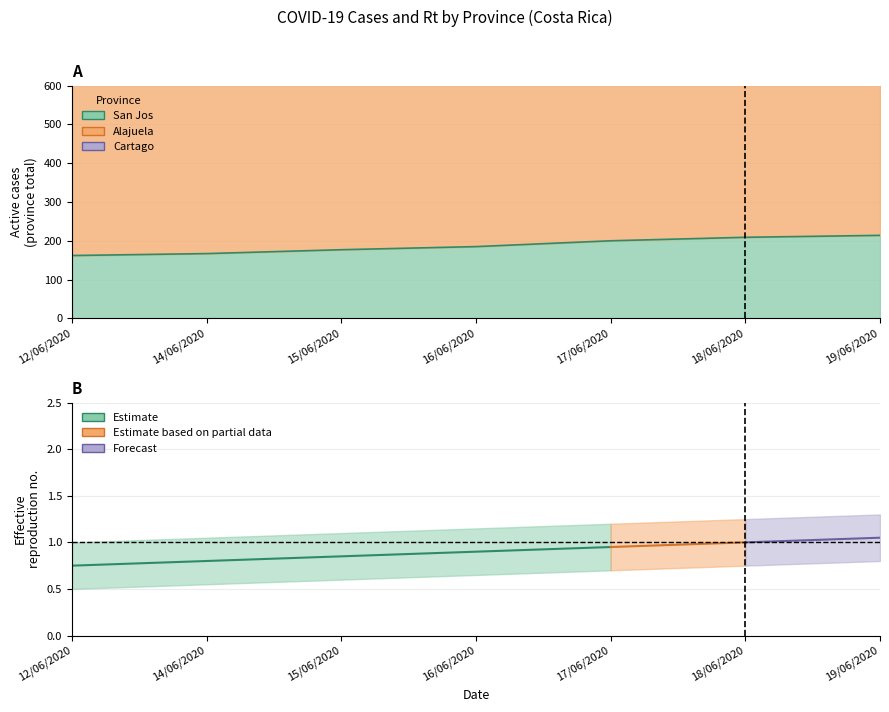

True or false: Cartago and Alajuela intersect in this chart.

False